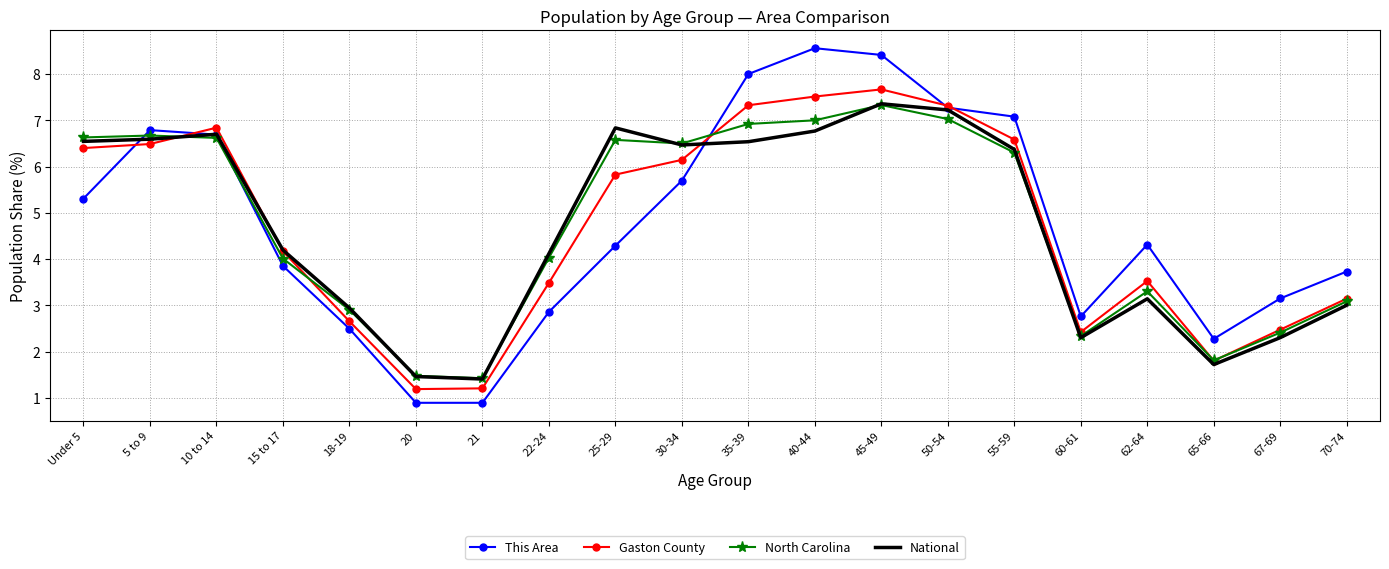

Reading right to left, what are all the values shown in this chart?

This Area: 3.7	3.2	2.3	4.3	2.8	7.1	7.3	8.4	8.6	8.0	5.7	4.3	2.9	0.9	0.9	2.5	3.9	6.7	6.8	5.3
Gaston County: 3.1	2.5	1.8	3.5	2.4	6.6	7.3	7.7	7.5	7.3	6.1	5.8	3.5	1.2	1.2	2.7	4.2	6.8	6.5	6.4
North Carolina: 3.1	2.4	1.8	3.3	2.3	6.3	7.0	7.3	7.0	6.9	6.5	6.6	4.0	1.4	1.5	2.9	4.0	6.6	6.7	6.6
National: 3.0	2.3	1.7	3.1	2.3	6.4	7.2	7.4	6.8	6.5	6.5	6.8	4.1	1.4	1.5	2.9	4.2	6.7	6.6	6.5